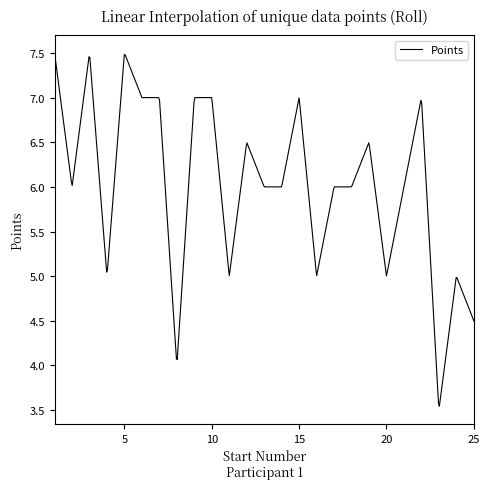

What is the smallest value displayed?

3.5